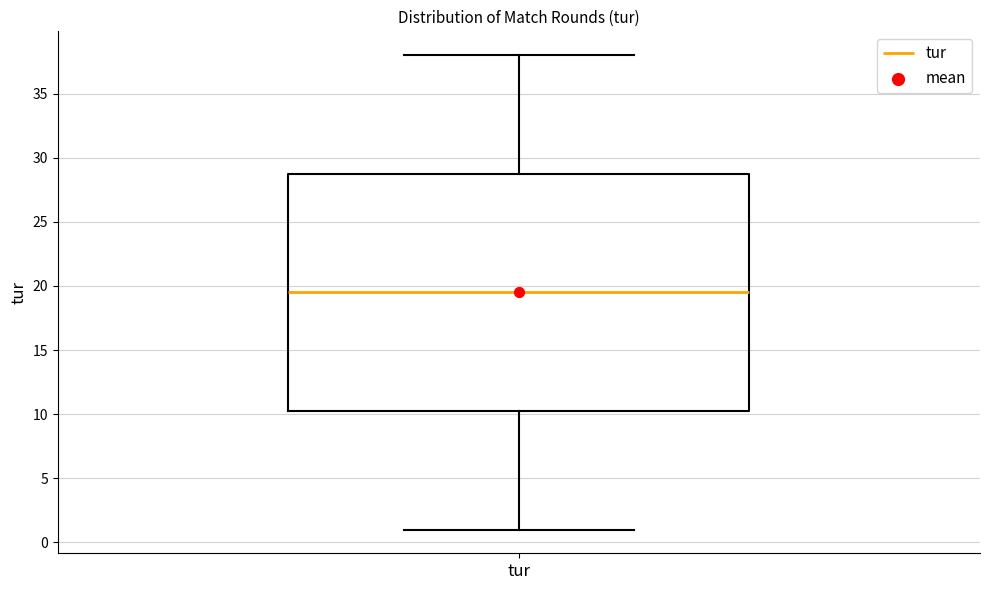

Read this box plot against the y-axis: the position of the median line, the range covered by the box, and the ends of both whiskers. The values are not printed on the chart, so give them approximately, as read against the axis.

median 19.5, box 10.5 to 29.0, whiskers 1.0 to 38.0